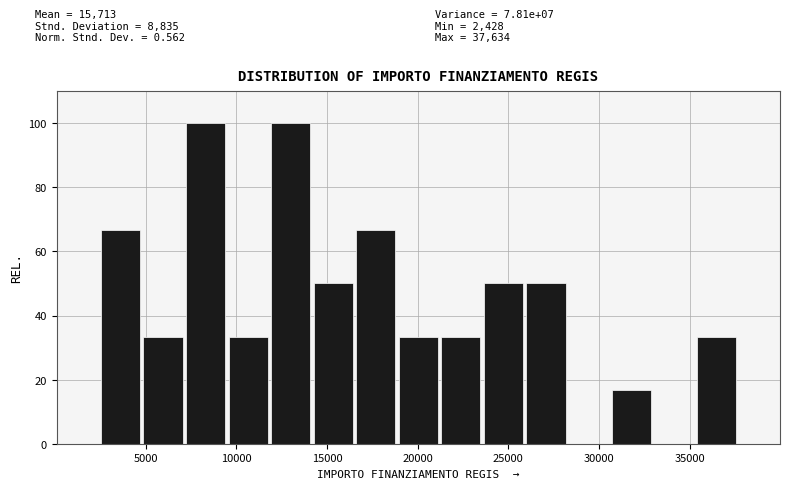

Reading left to right, list every bar in this chart as the range it spans on the x-axis followed by its height. Neither the bar edges nor the heights are printed on the chart, so give them approximately, as read against the axes.

2500 to 5000: 66
5000 to 7000: 34
7000 to 9500: 100
9500 to 12000: 34
12000 to 14000: 100
14000 to 16500: 50
16500 to 19000: 66
19000 to 21000: 34
21000 to 23500: 34
23500 to 26000: 50
26000 to 28000: 50
28000 to 30500: 0
30500 to 33000: 16
33000 to 35500: 0
35500 to 37500: 34